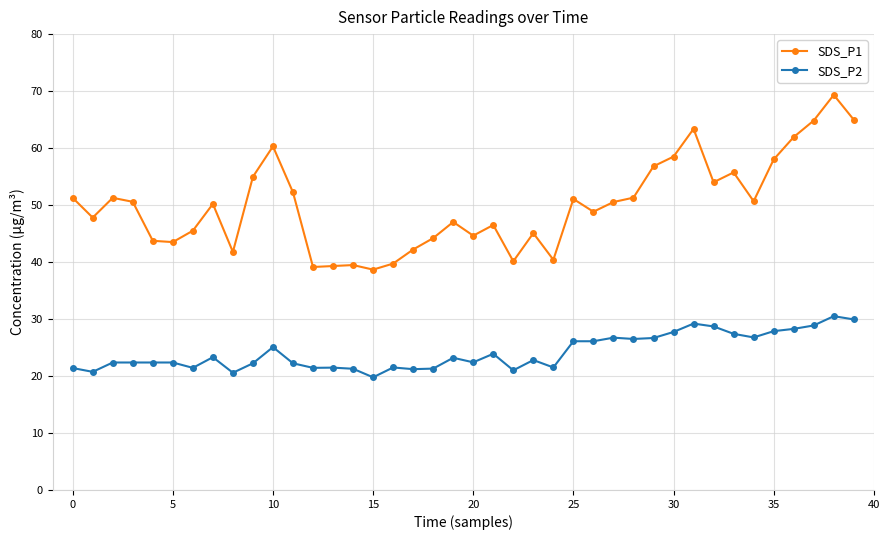

List the series in order of their peak value, lowest first.

SDS_P2, SDS_P1